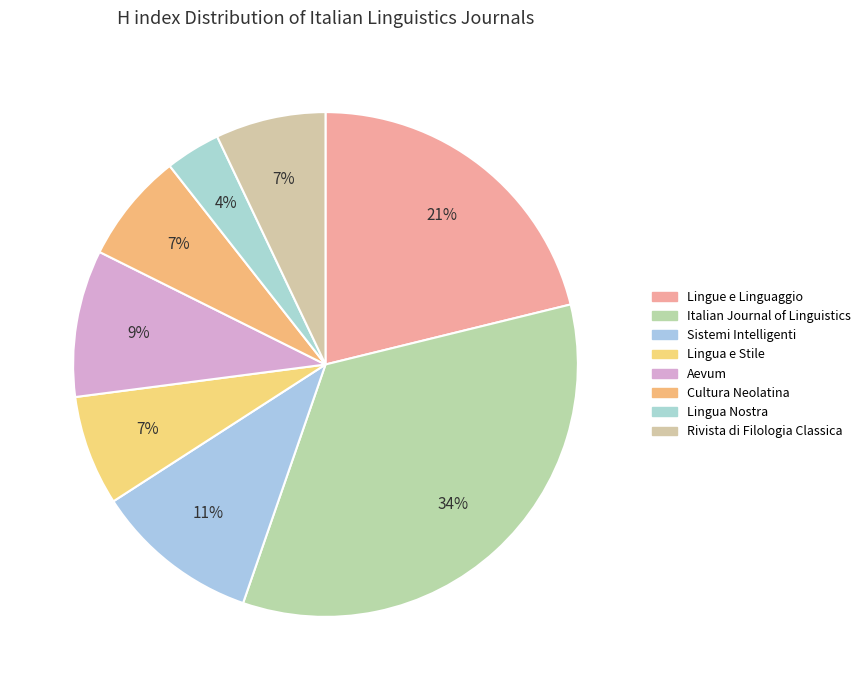

To the nearest percent, what is the difference between the largest and smallest slice percentages?

31%